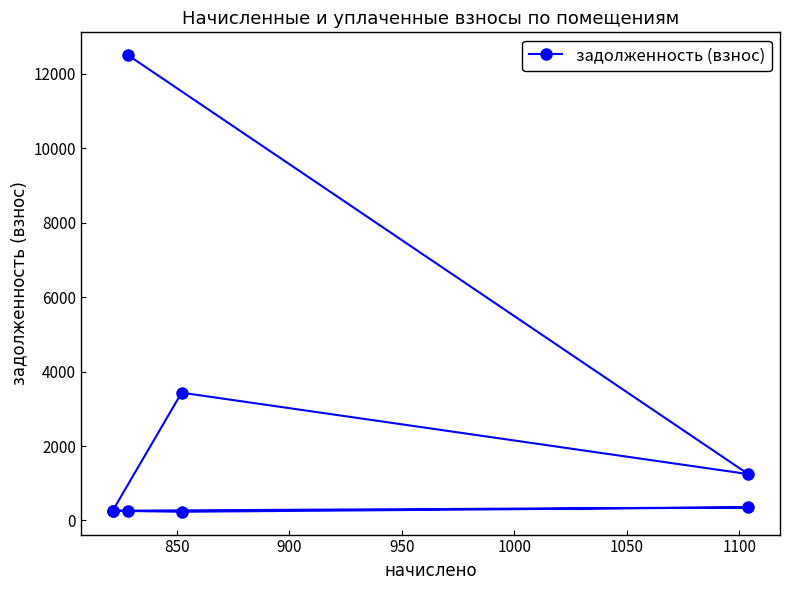

What value does the data have at 1050?

350.5